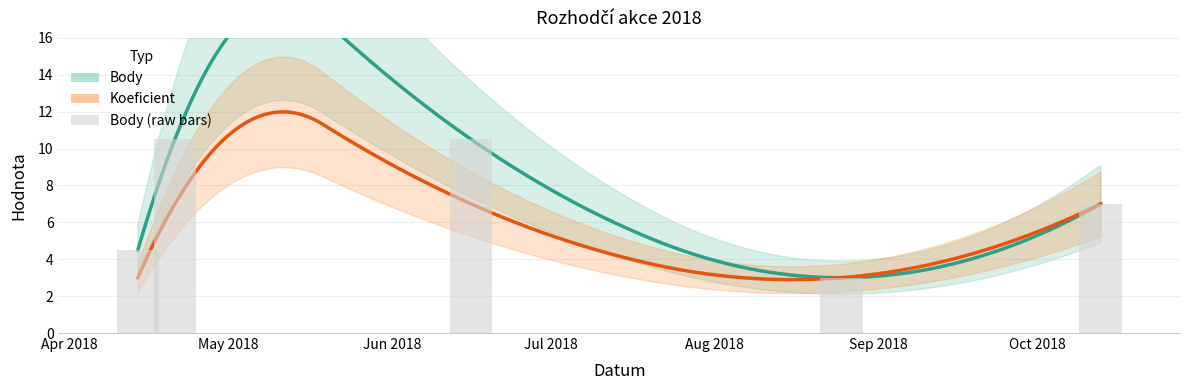

How many data points does each series have?

5